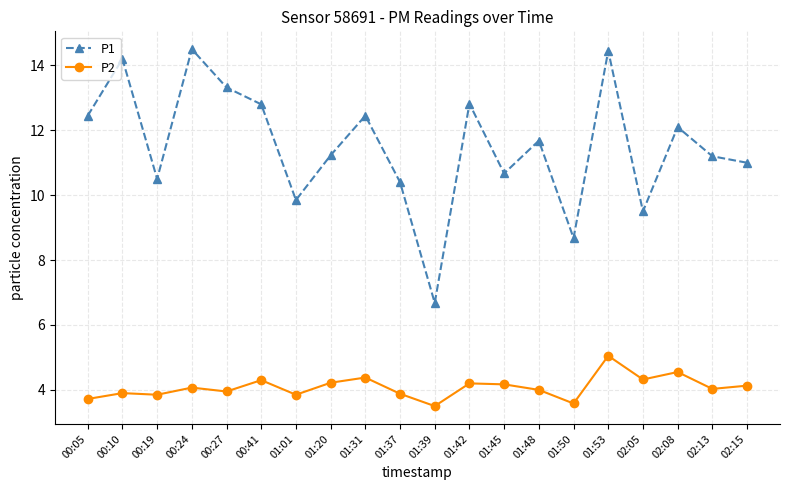

Rank the series at 02:15 from lowest to highest value.

P2, P1